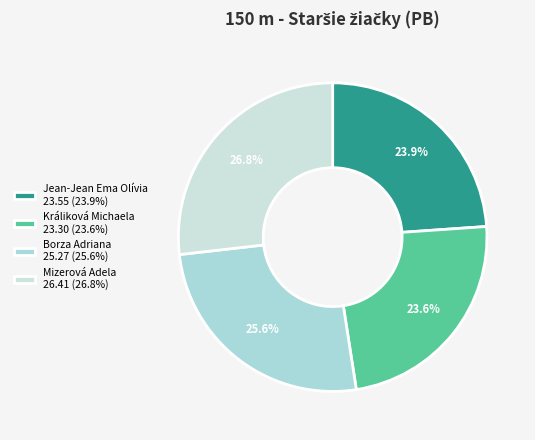

Does Králiková Michaela account for over 50% of the chart?

No